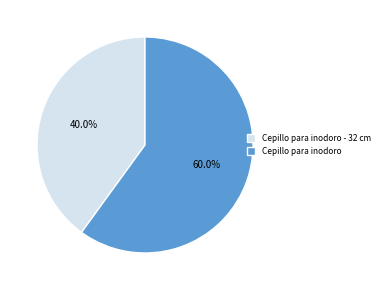

Do Cepillo para inodoro and Cepillo para inodoro - 32 cm together represent more than half of the pie?

Yes